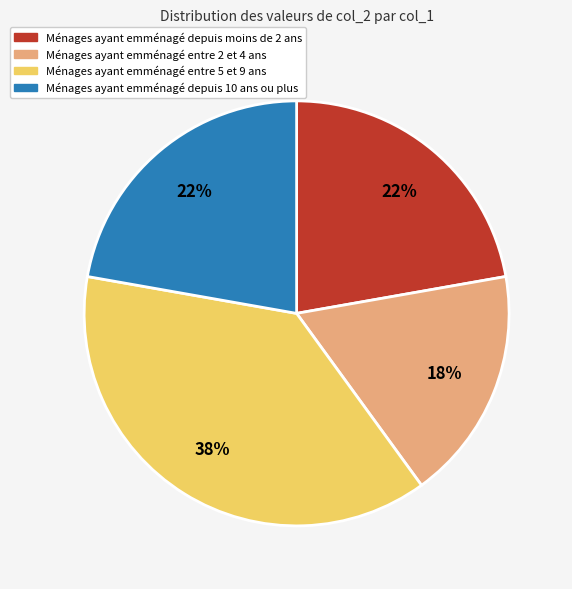

To the nearest percent, what percentage of the pie is Ménages ayant emménagé depuis 10 ans ou plus?

22%